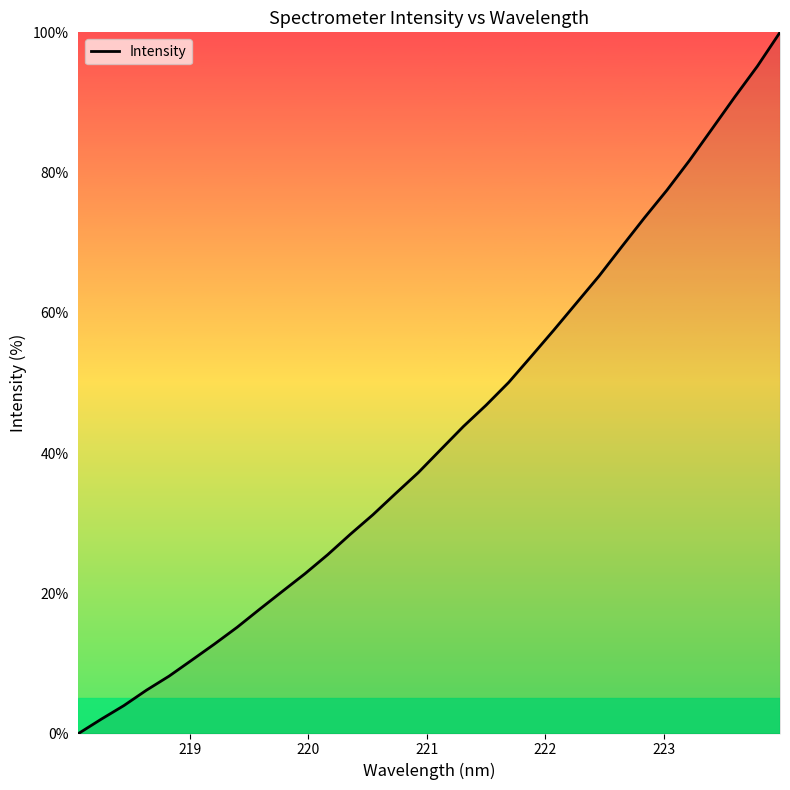

What is the difference between the maximum and minimum values?

100.0